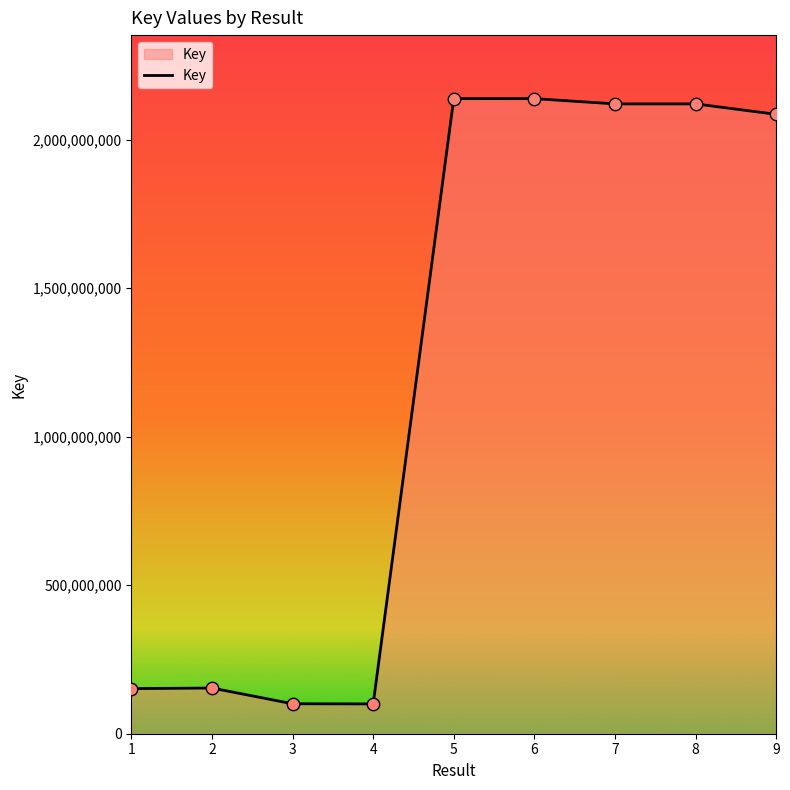

What is the change in value from 4 to 9?

+1984432342